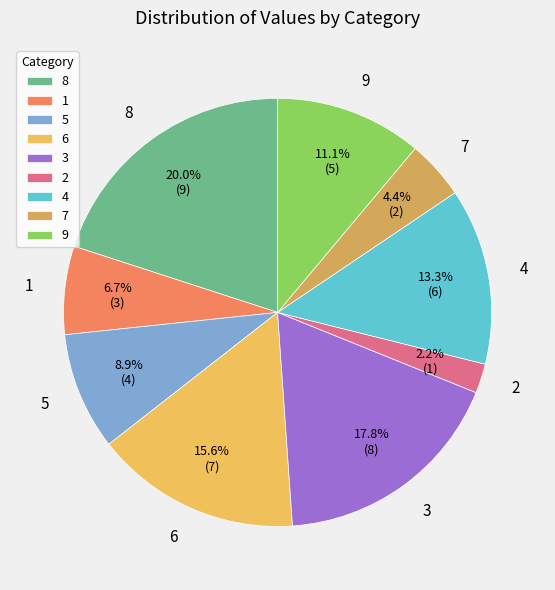

Between 7 and 5, which is larger?

5